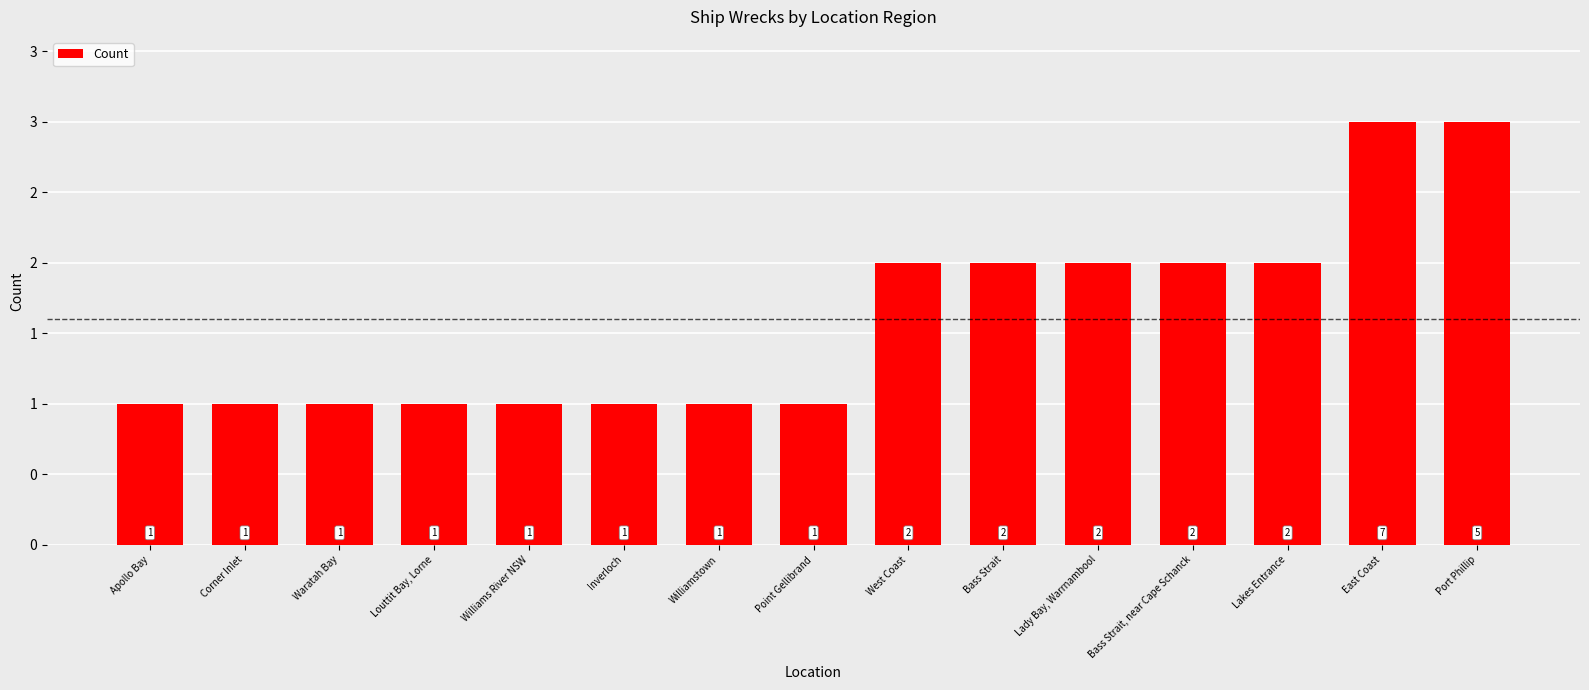

Reading left to right, list all the values displayed in this chart.

Apollo Bay=1	Corner Inlet=1	Waratah Bay=1	Louttit Bay, Lorne=1	Williams River NSW=1	Inverloch=1	Williamstown=1	Point Gellibrand=1	West Coast=2	Bass Strait=2	Lady Bay, Warrnambool=2	Bass Strait, near Cape Schanck=2	Lakes Entrance=2	East Coast=3	Port Phillip=3